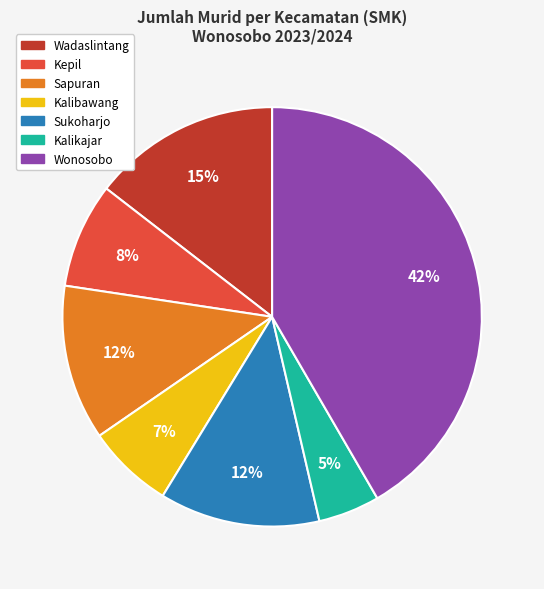

To the nearest percent, what is the difference between the largest and smallest slice percentages?

37%